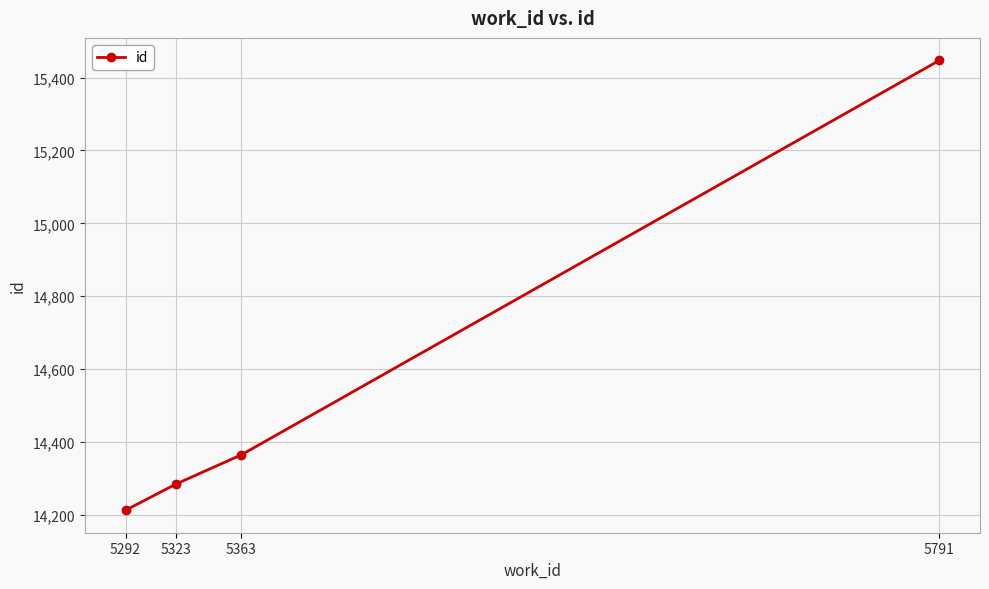

True or false: the data shows 14213 at 5292.

True